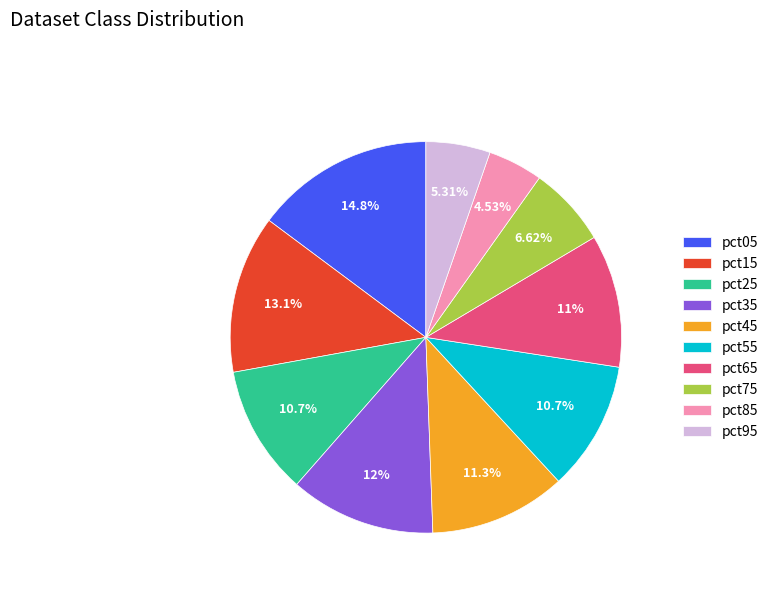

The pct15 slice represents 13% of the pie. True or false?

True